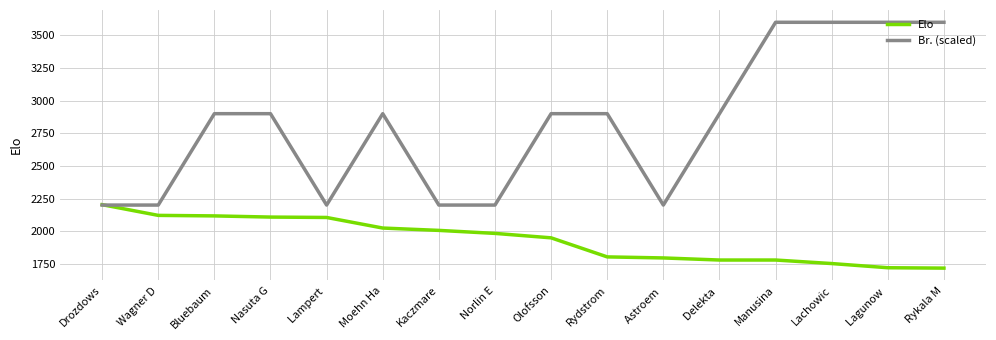

List the series in order of their peak value, highest first.

Br. (scaled), Elo